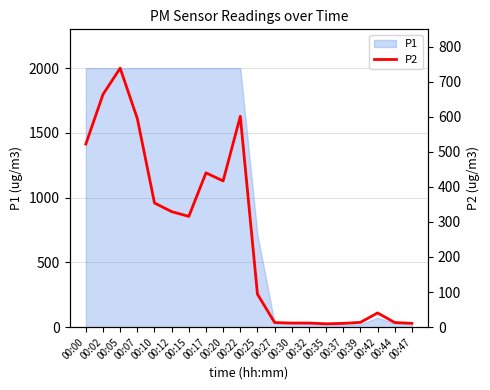

Which label corresponds to the smallest value in the chart?

00:35